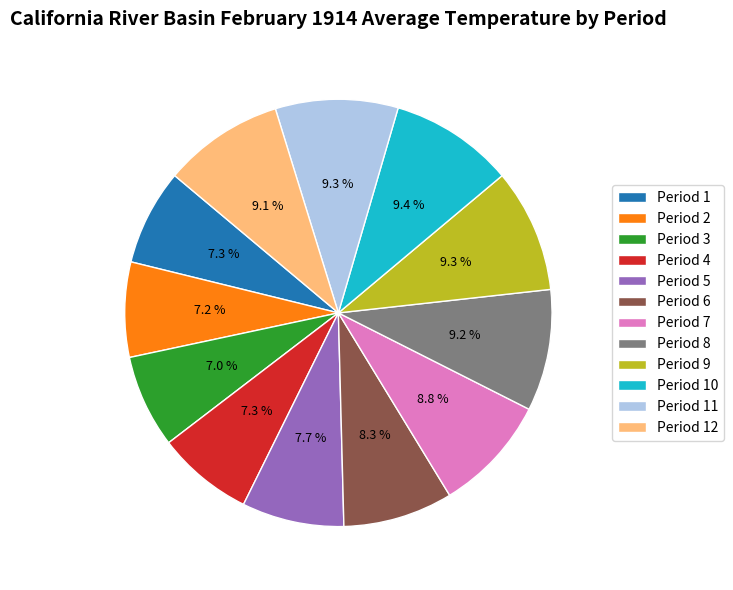

The Period 2 slice represents 15% of the pie. True or false?

False